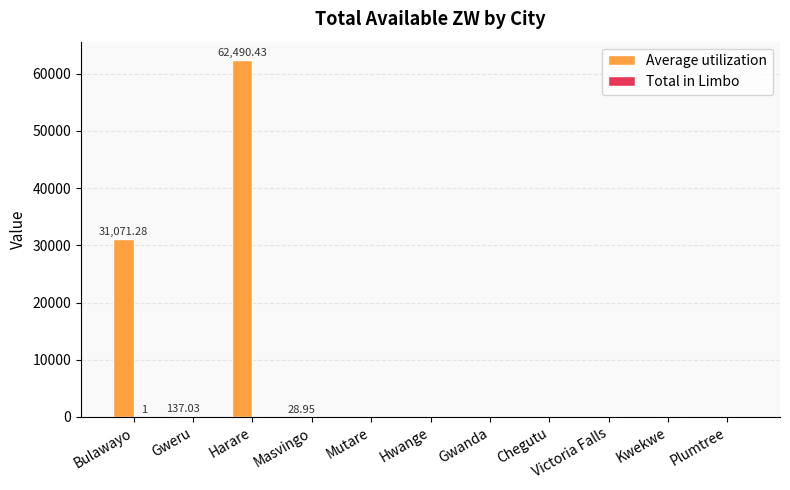

How many series are shown in this chart?

2